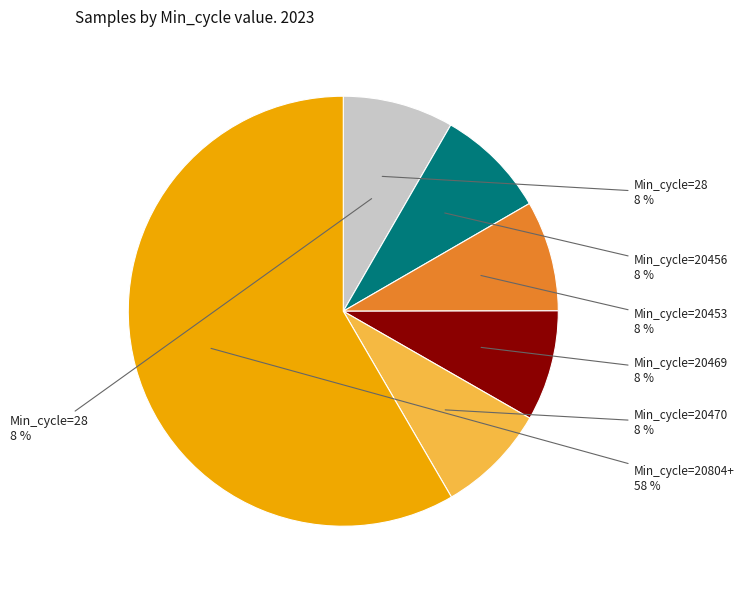

Is it true that 20453 is 8% of the pie?

True